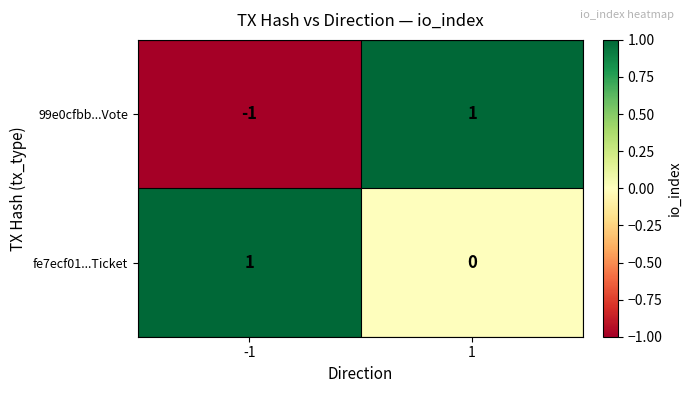

Is the value of fe7ecf01...Ticket at 1 greater than the value of 99e0cfbb...Vote at 1?

No